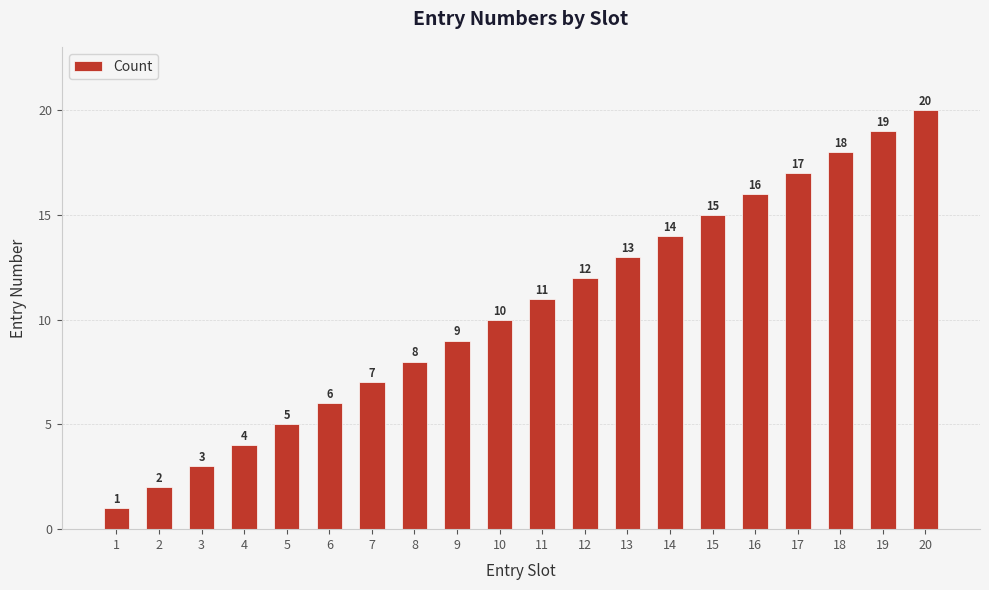

How many series are shown in this chart?

1